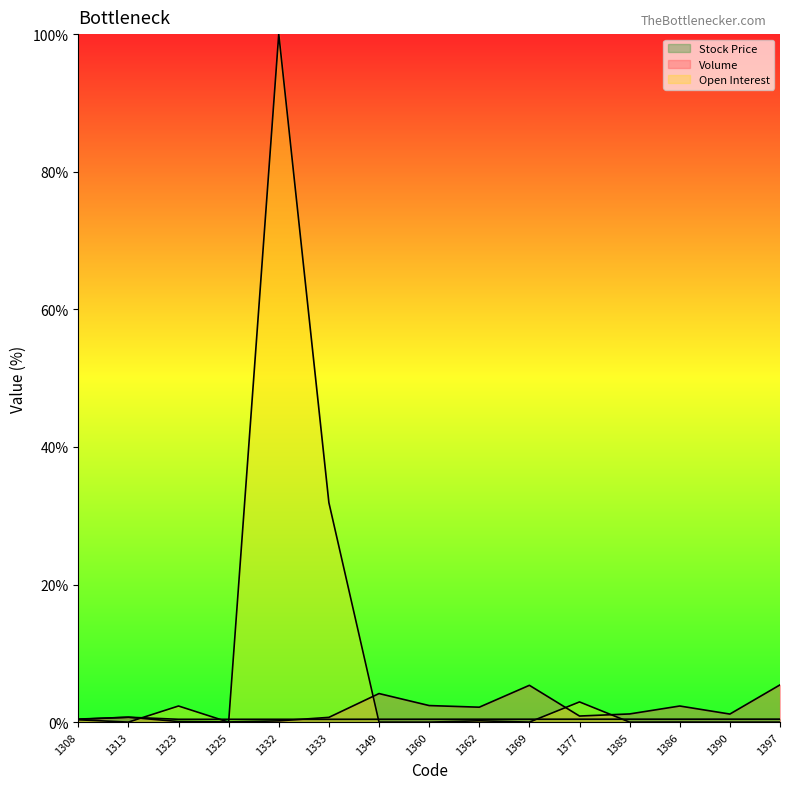

What is the maximum value for Stock Price?

0.7